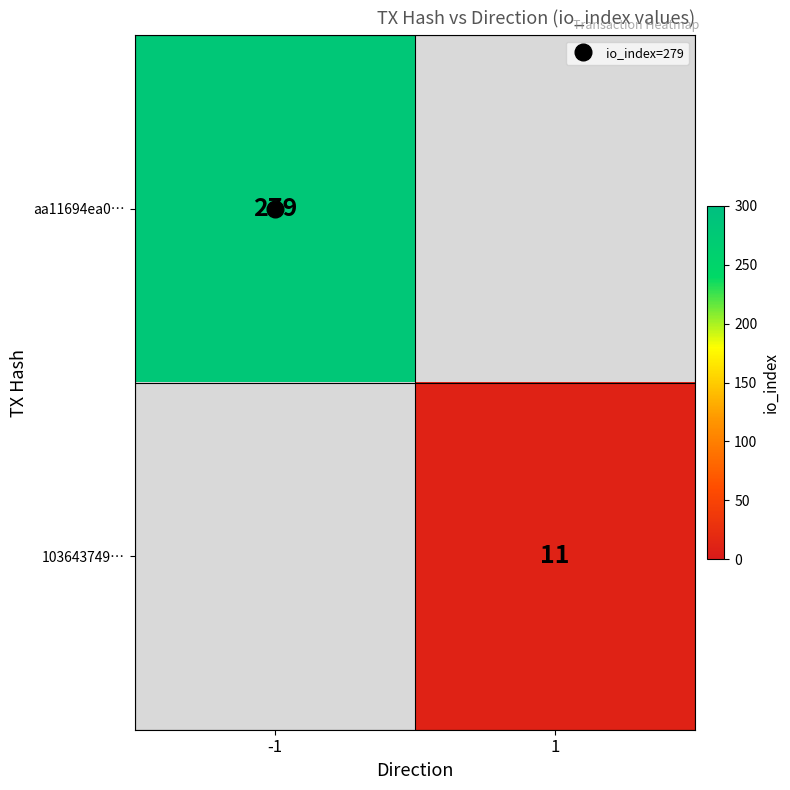

List the series in order of their overall mean, highest first.

aa11694ea0…, 103643749…